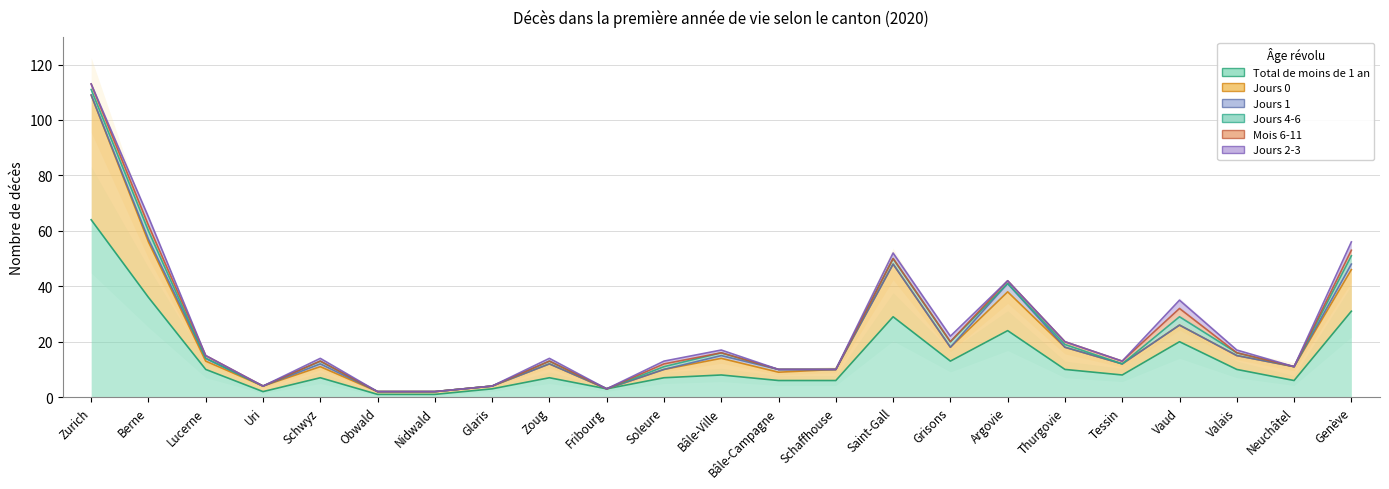

Where is the first local minimum for Total de moins de 1 an?

Uri